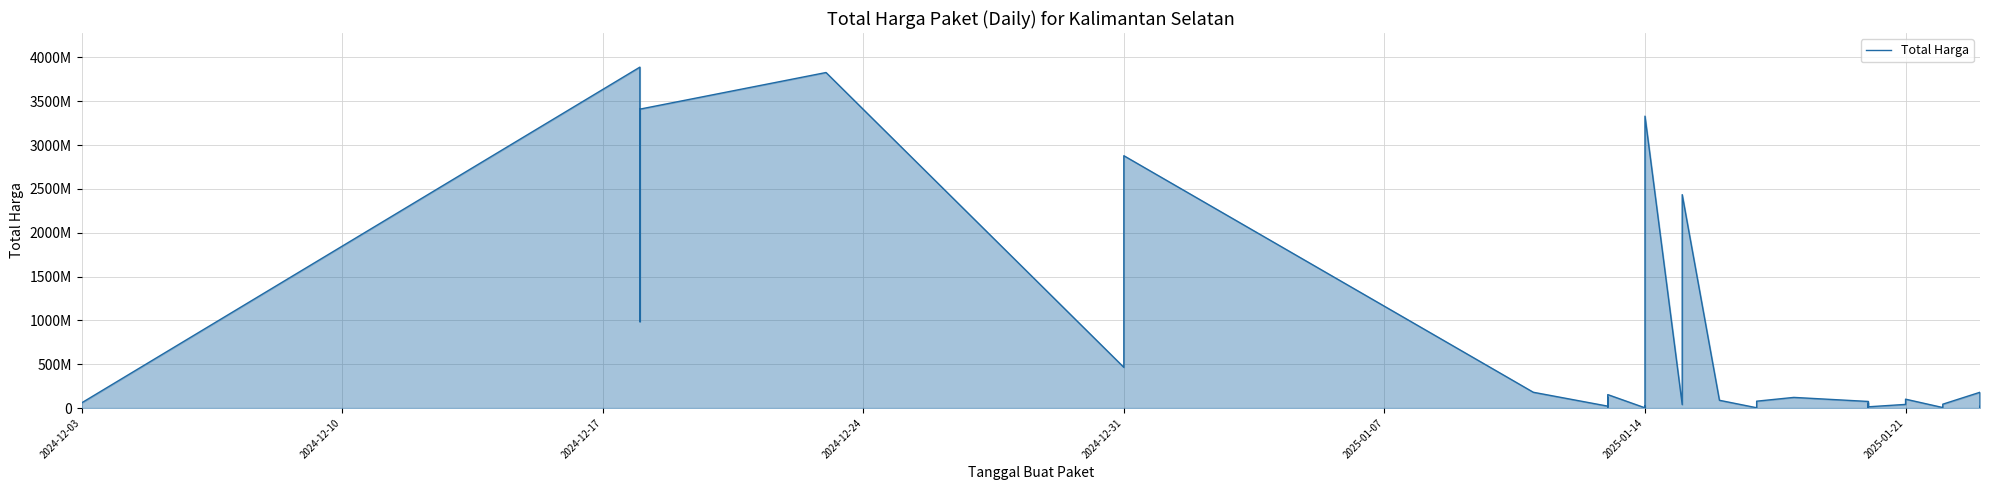

Where does the data first go above 58094700?

2024-12-03